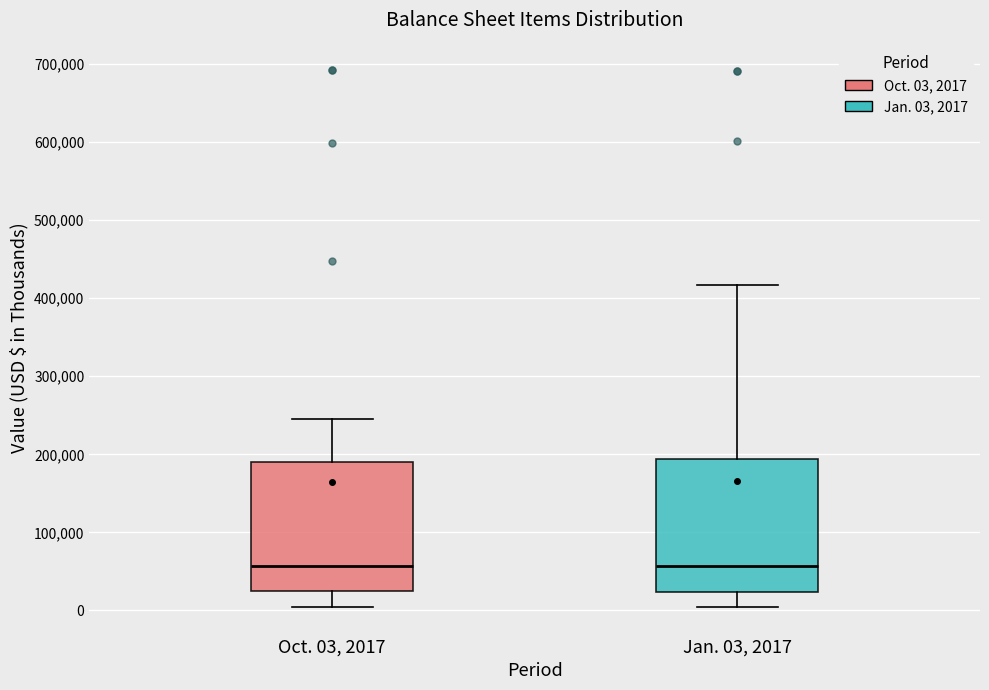

Reading left to right, read every box against the y-axis: the position of its median line, the range the box covers, and the ends of its whiskers. The values are not printed on the chart, so give them approximately, as read against the axis.

Oct. 03, 2017: median 60000, box 30000 to 190000, whiskers 0 to 250000
Jan. 03, 2017: median 60000, box 20000 to 190000, whiskers 0 to 420000